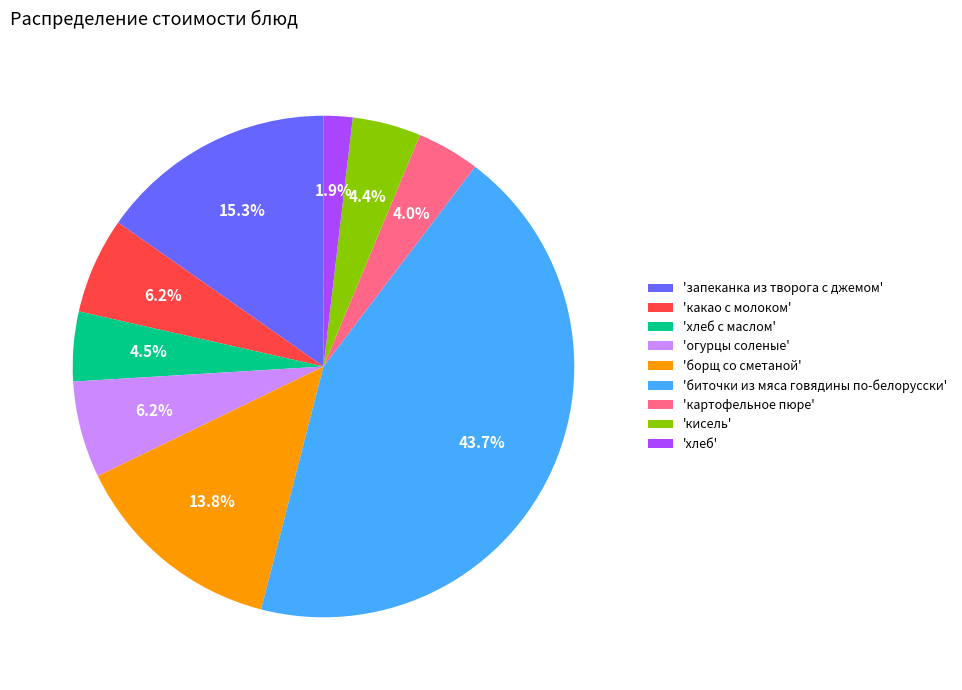

What portion of the pie excludes 'хлеб с маслом'?

95.5%